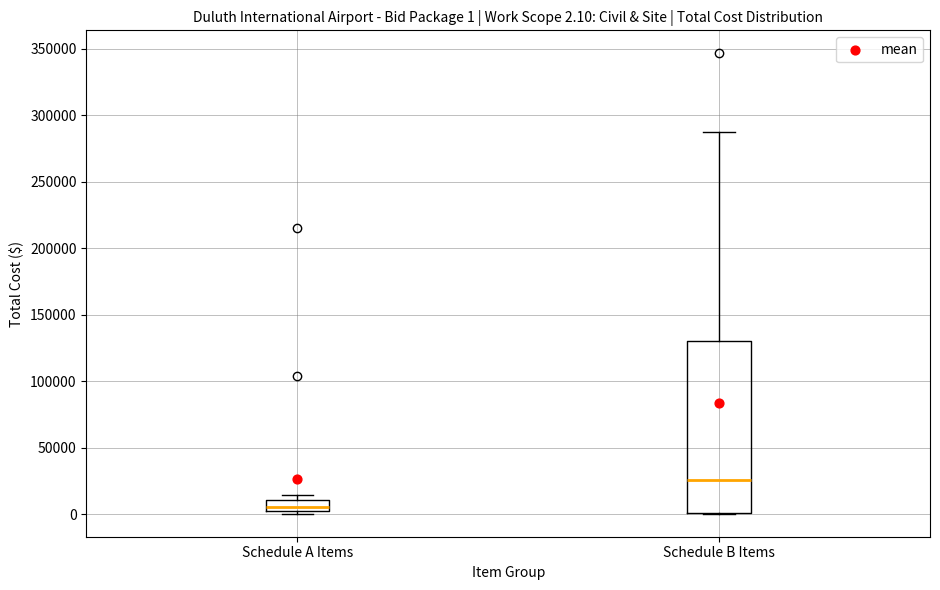

Which box has the lowest median line?

Schedule A Items